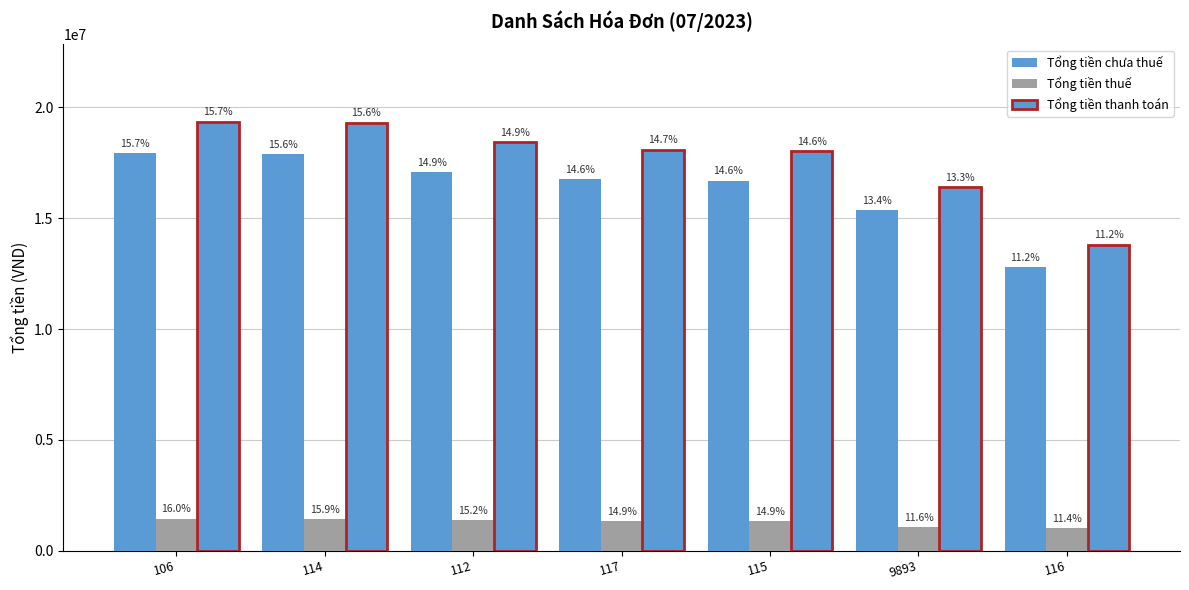

How many bars are there in each group?

3